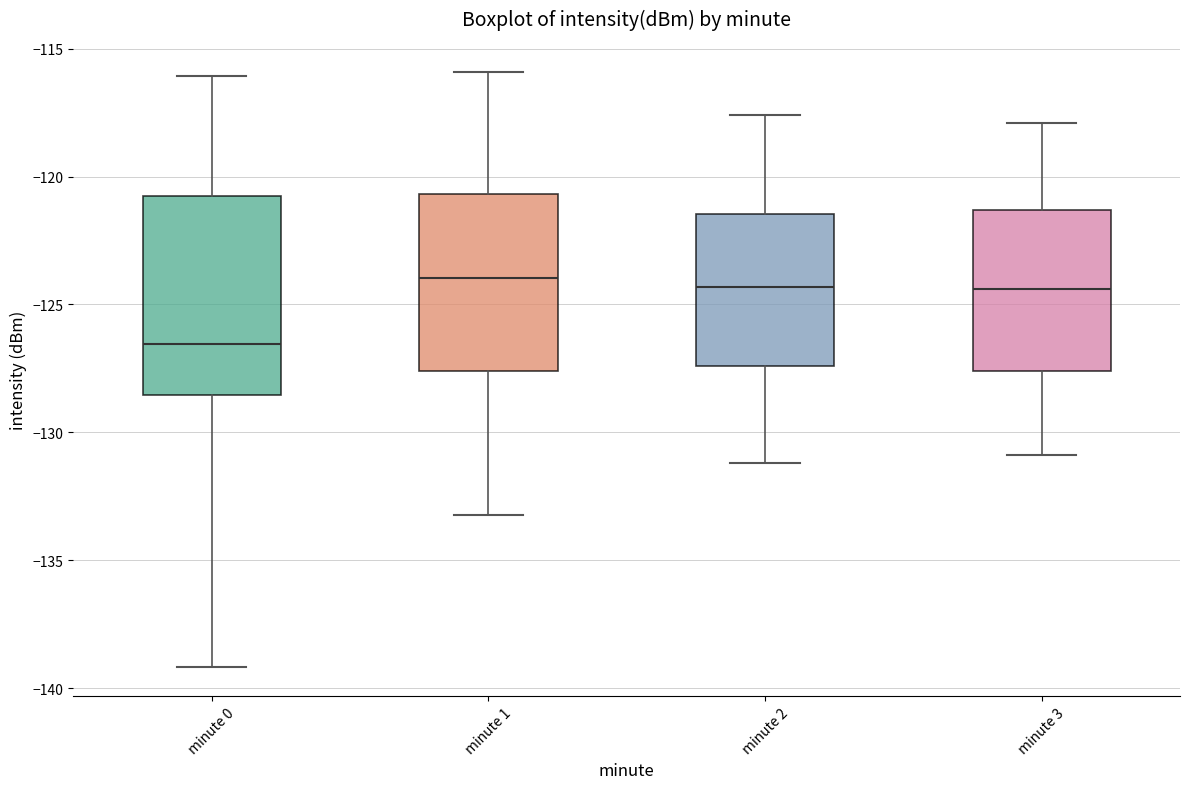

Which box has the lowest median line?

minute 0